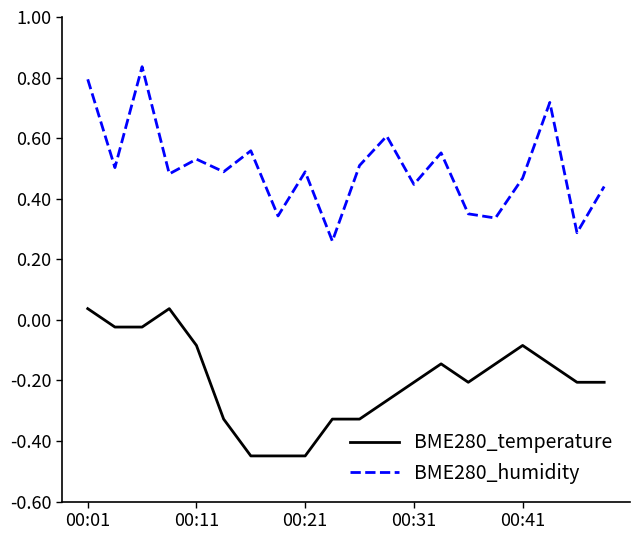

Which series has the largest total across all categories?

BME280_humidity